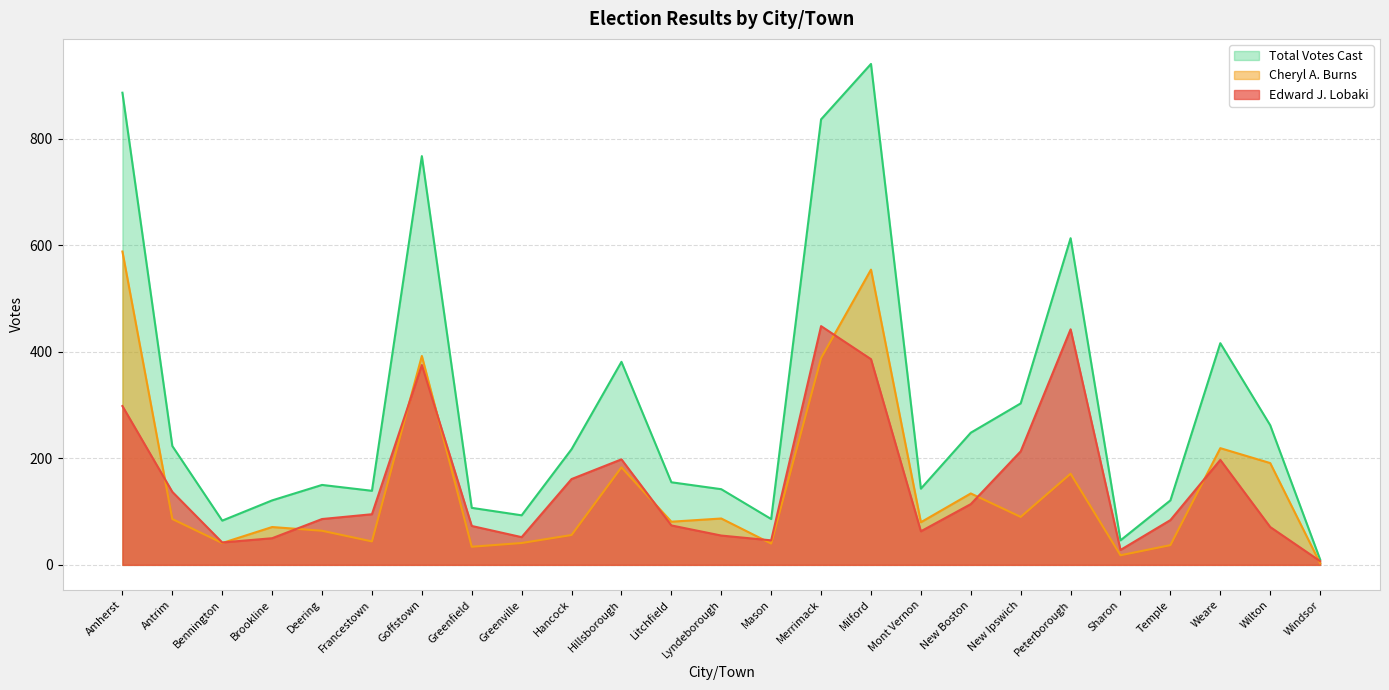

What is the value of the Cheryl A. Burns point at the 4th from the left?

71